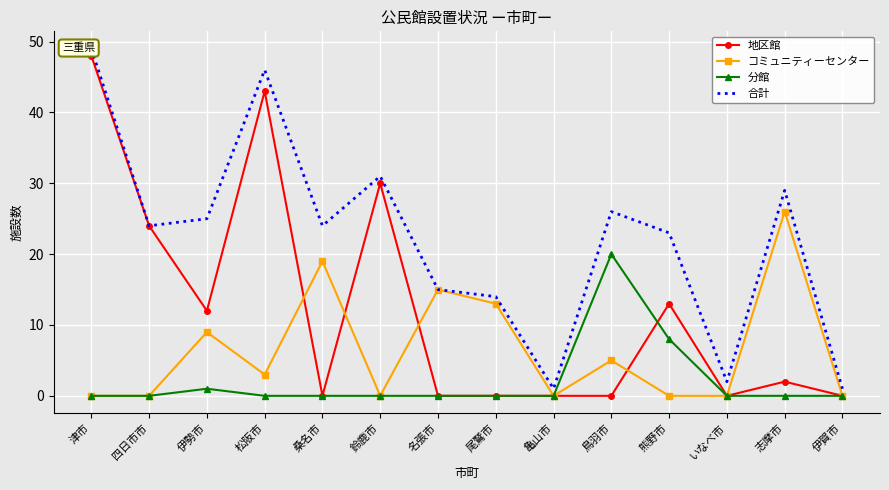

What is the difference between the highest and lowest values at 熊野市?

23